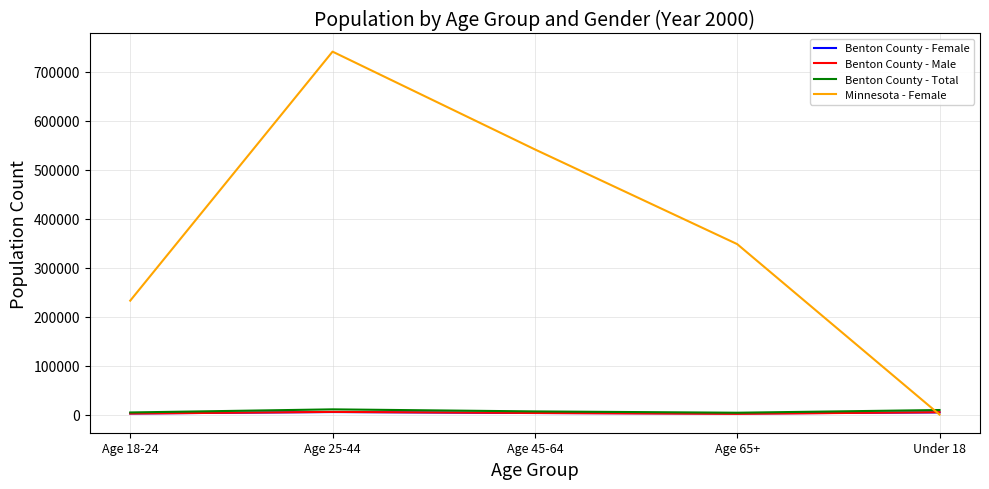

Is this an area chart (filled region under the line)?

No